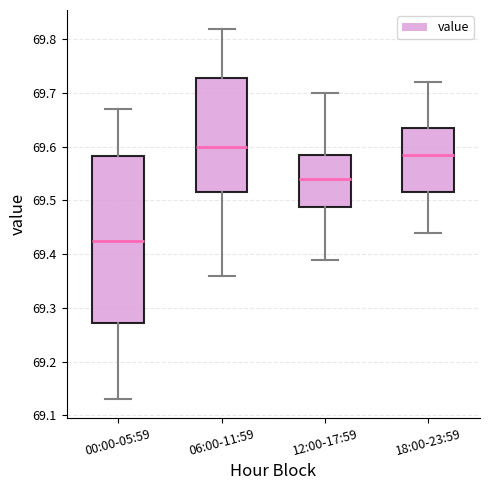

Which box's median line is the highest?

06:00-11:59